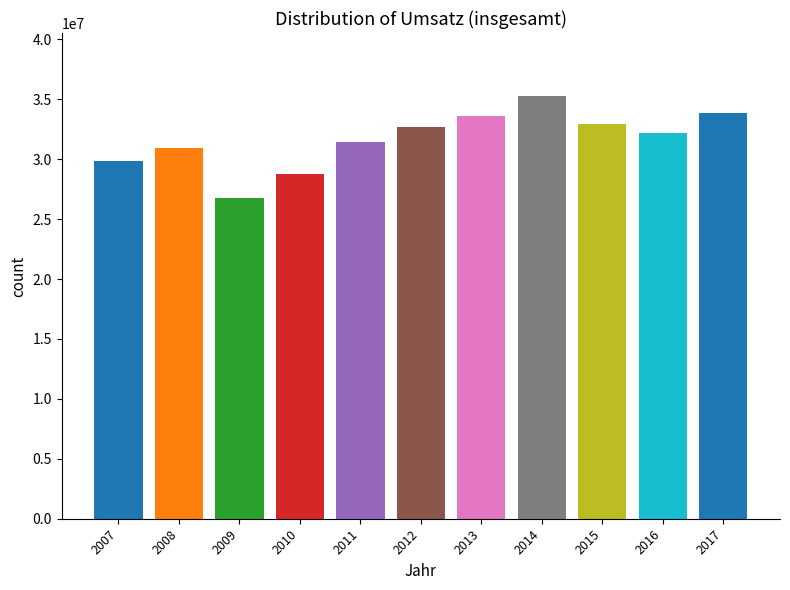

What is the change in value from 2007 to 2010?

-1072565.6